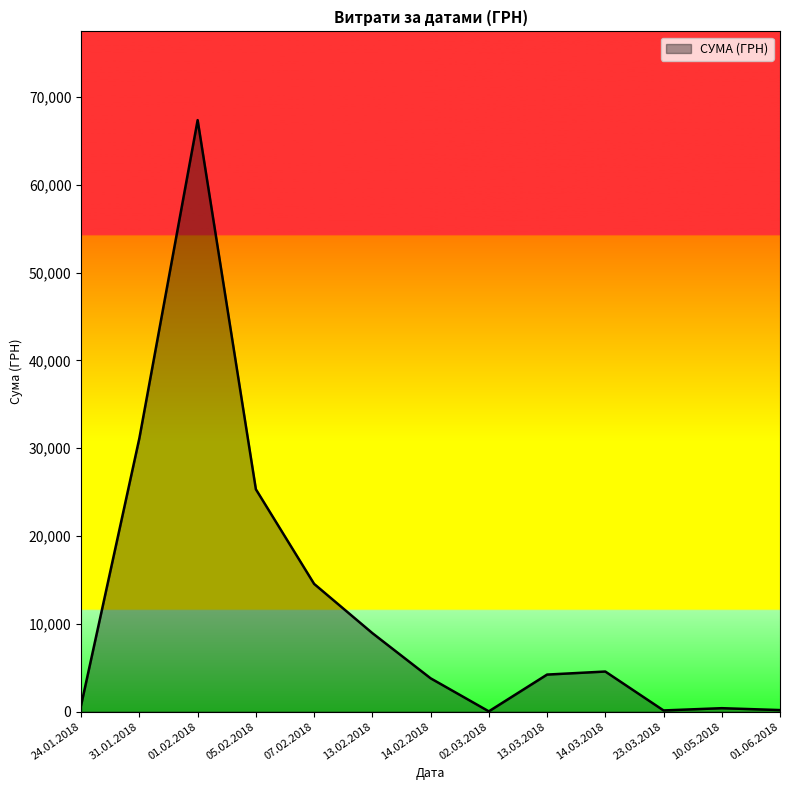

What is the difference between the maximum and minimum values?

67328.8